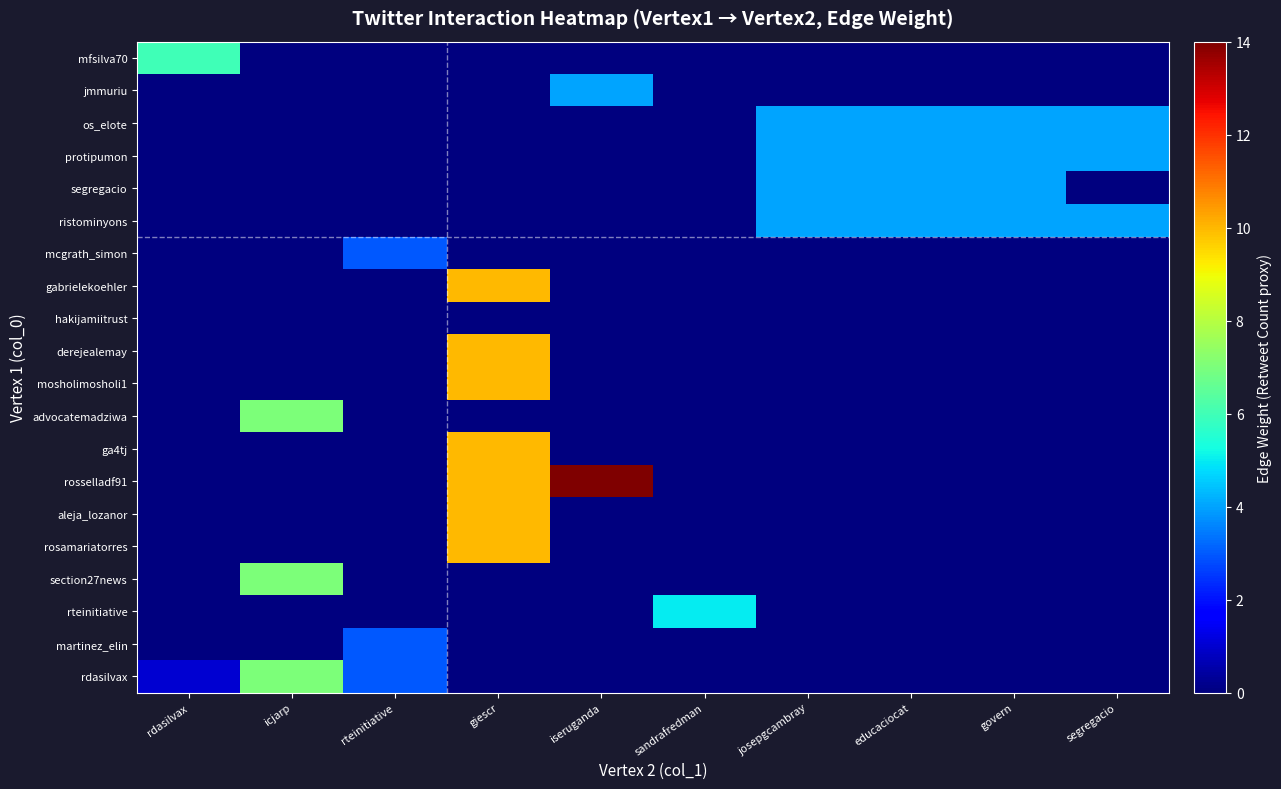

At rteinitiative, list the series in order from largest to smallest.

mcgrath_simon, martinez_elin, rdasilvax, mfsilva70, jmmuriu, os_elote, protipumon, segregacio, ristominyons, gabrielekoehler, hakijamiitrust, derejealemay, mosholimosholi1, advocatemadziwa, ga4tj, rosselladf91, aleja_lozanor, rosamariatorres, section27news, rteinitiative